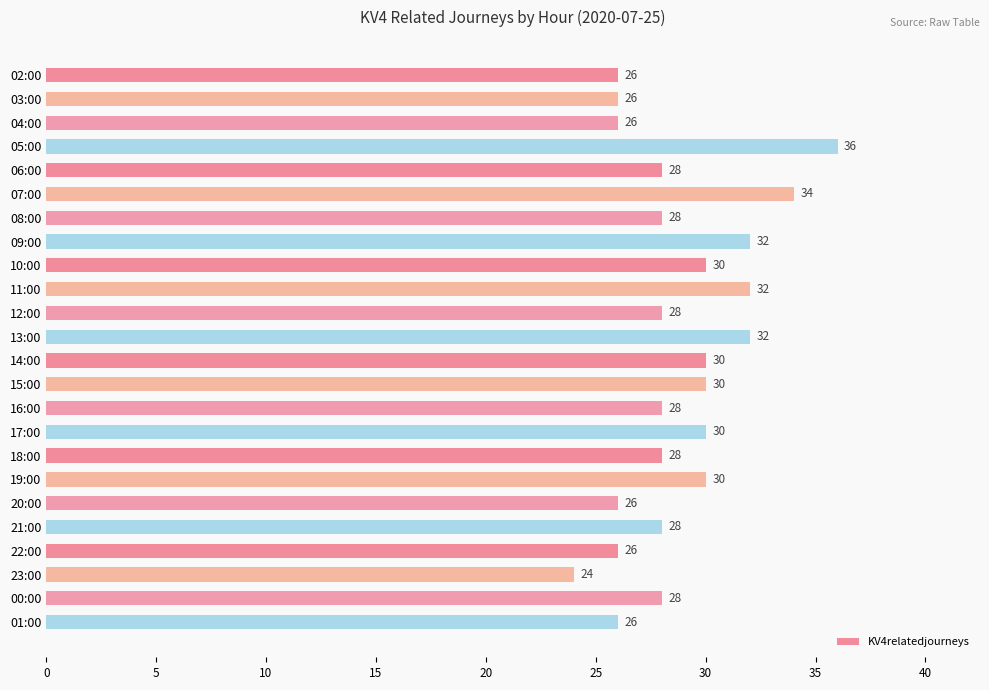

How many values are below 28?

7